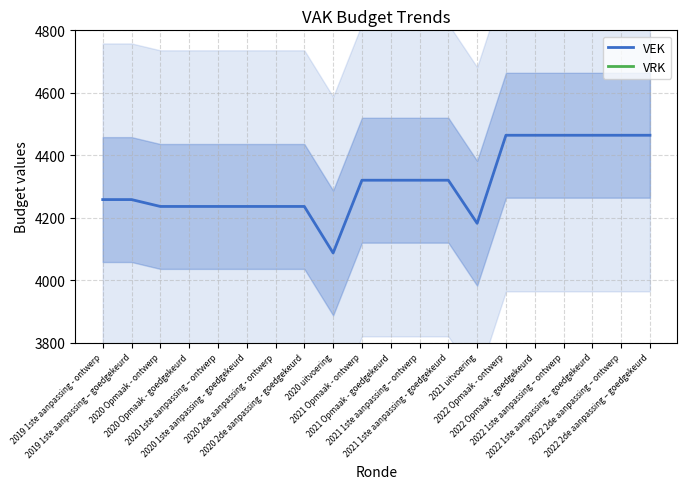

What is the label of the 12th point from the left?

2021 1ste aanpassing – ontwerp